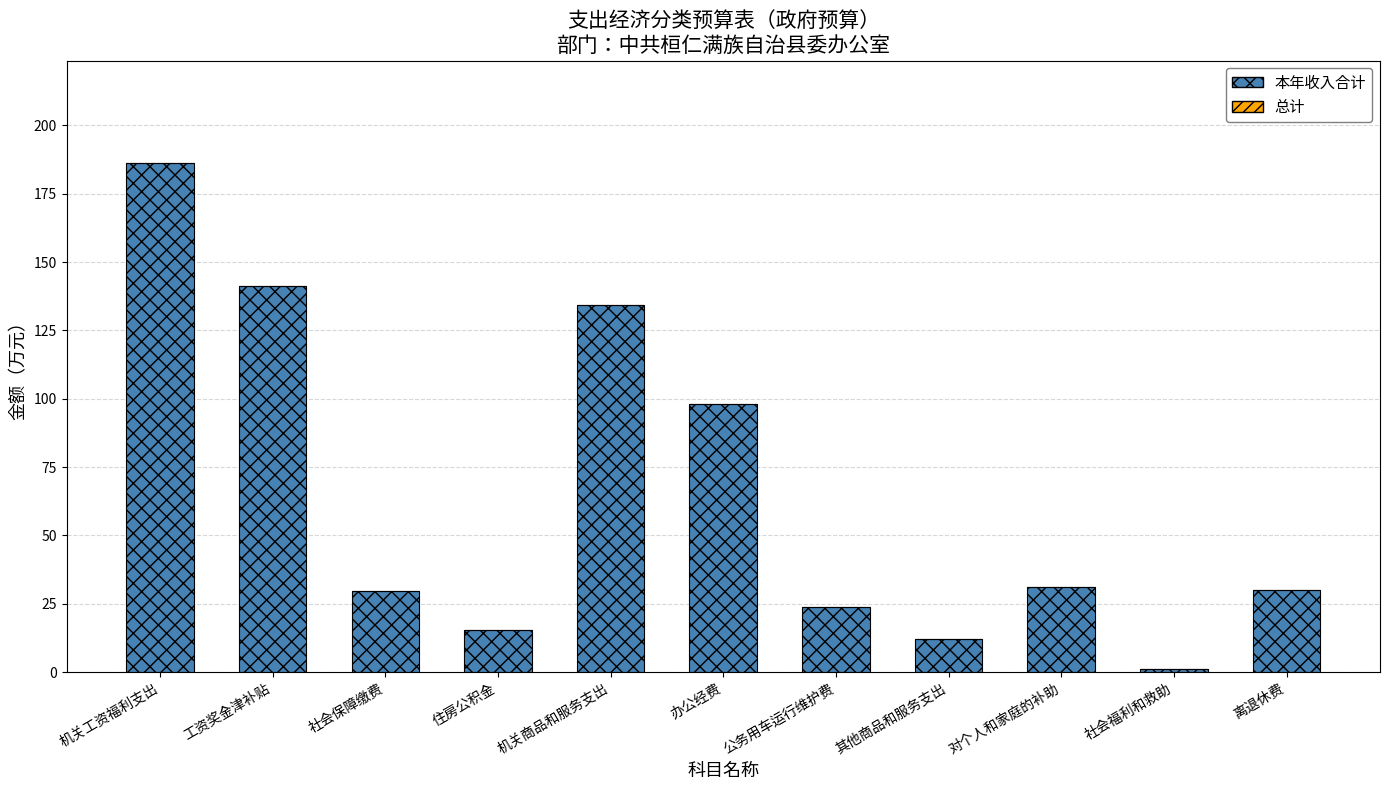

Where is the data nearest to the value 93?

办公经费